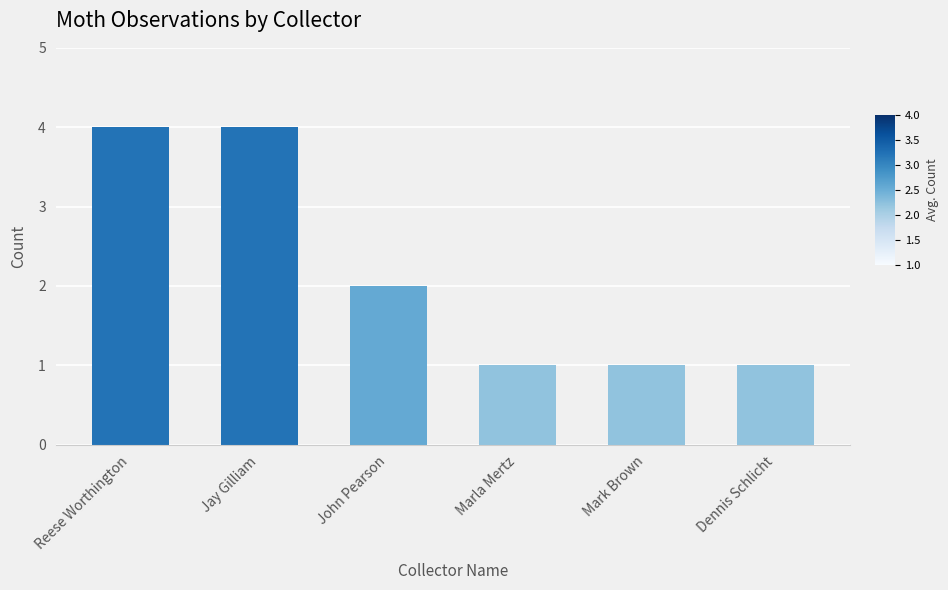

What is the approximate value at Jay Gilliam?

4